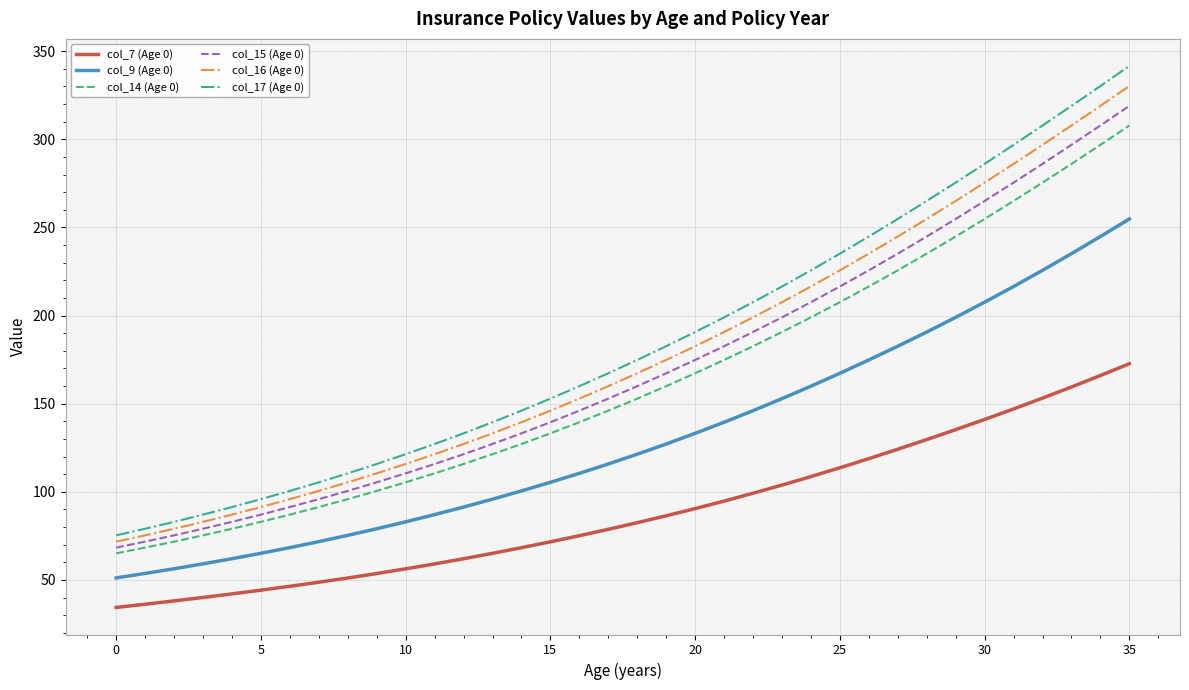

What is the smallest value displayed?

34.4